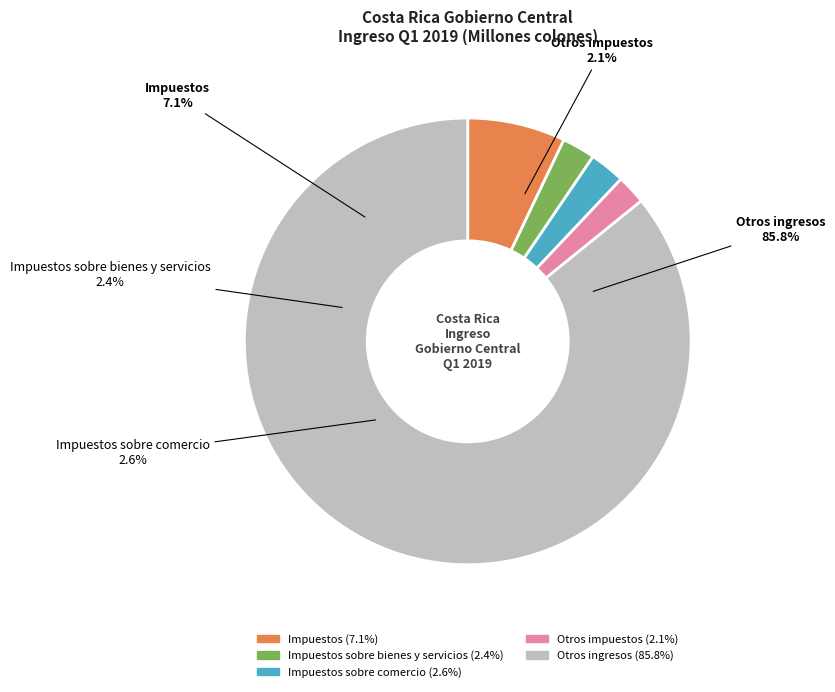

What is the smallest slice in the pie chart?

Otros impuestos